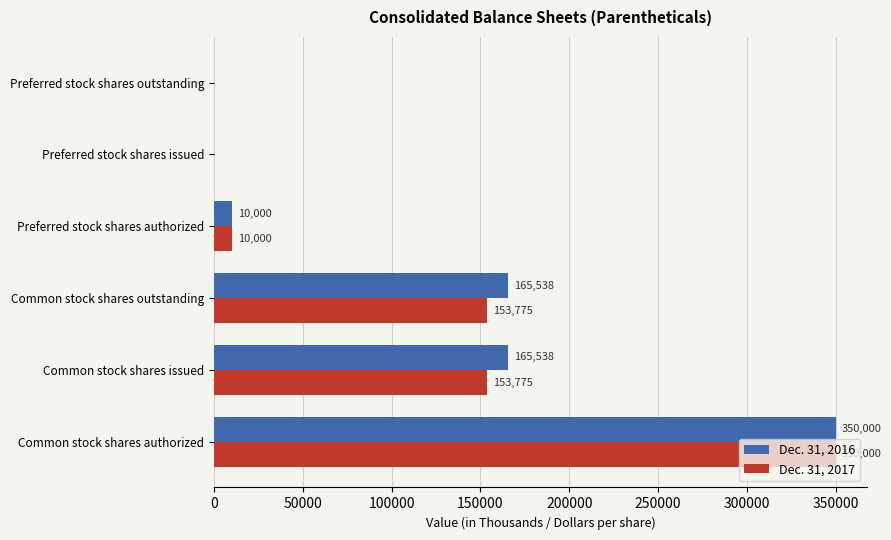

What are all the series names shown in the legend?

Dec. 31, 2016, Dec. 31, 2017